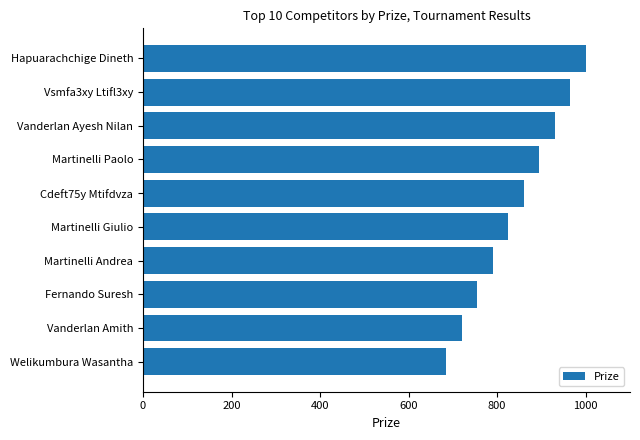

Between Cdeft75y Mtifdvza and Vanderlan Amith, which is larger?

Cdeft75y Mtifdvza